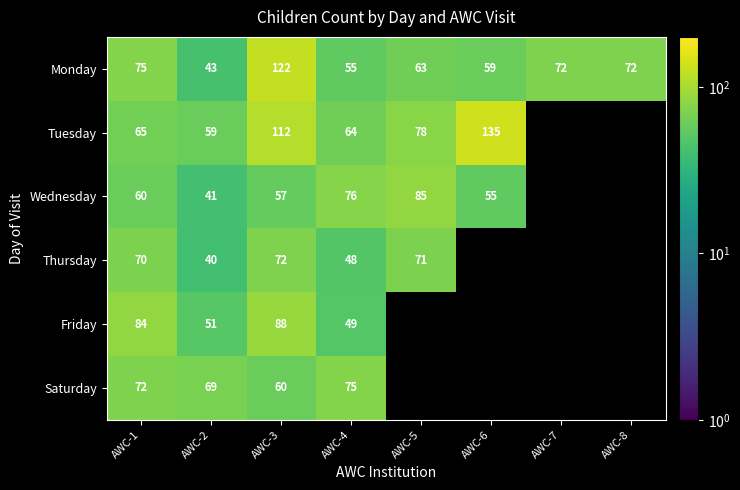

The Wednesday series shows 146 at AWC-5. True or false?

False